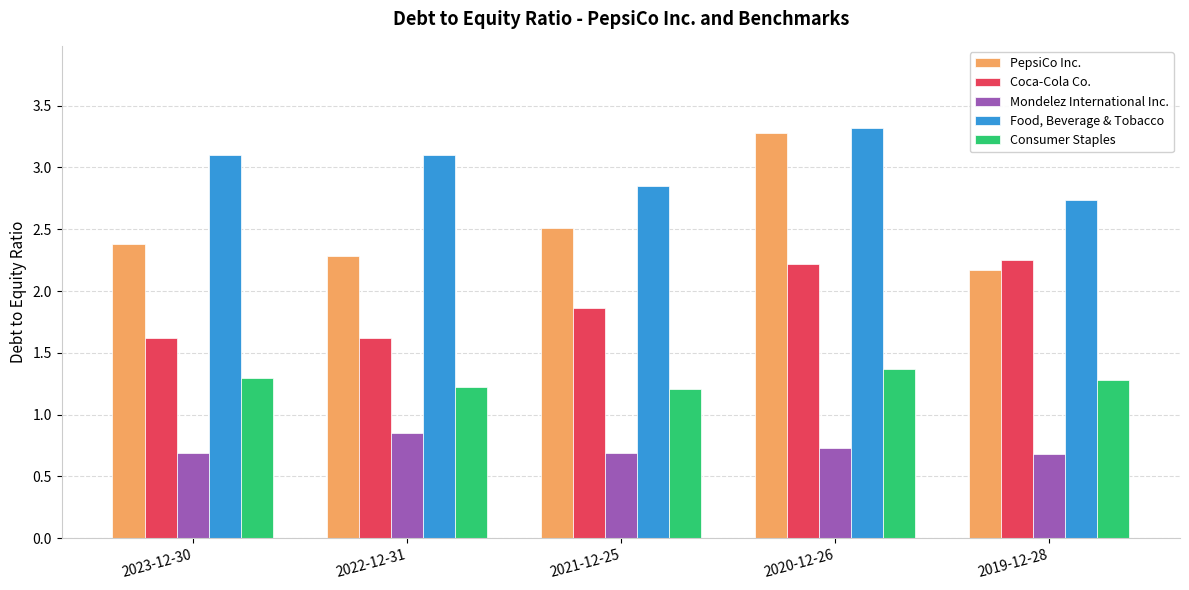

What is the label of the 1st bar from the left?

2023-12-30